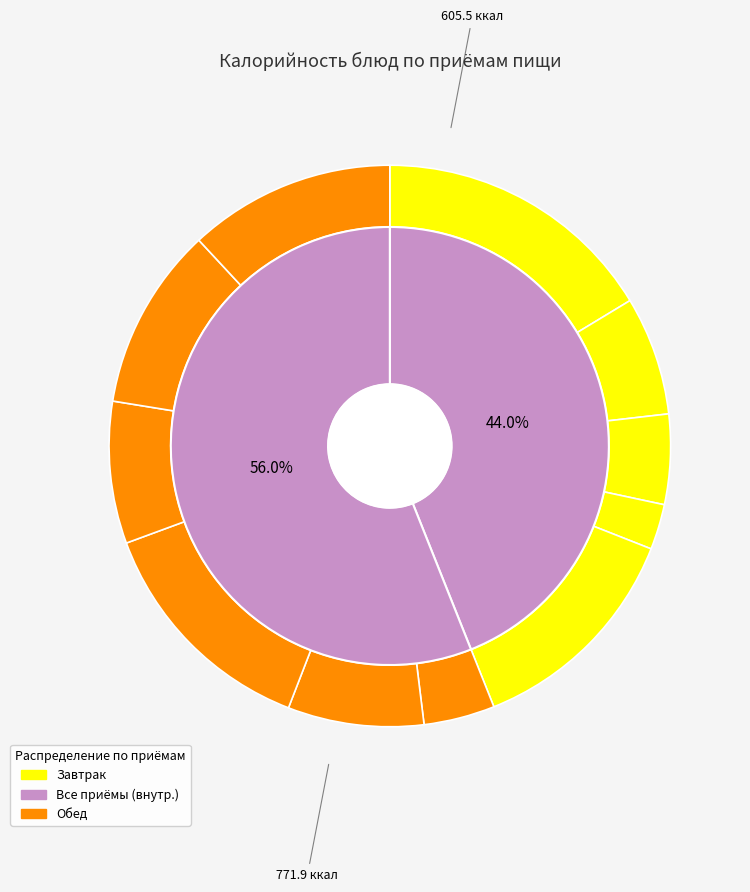

How much of the chart is everything except Хлеб пшеничный?

94.8%